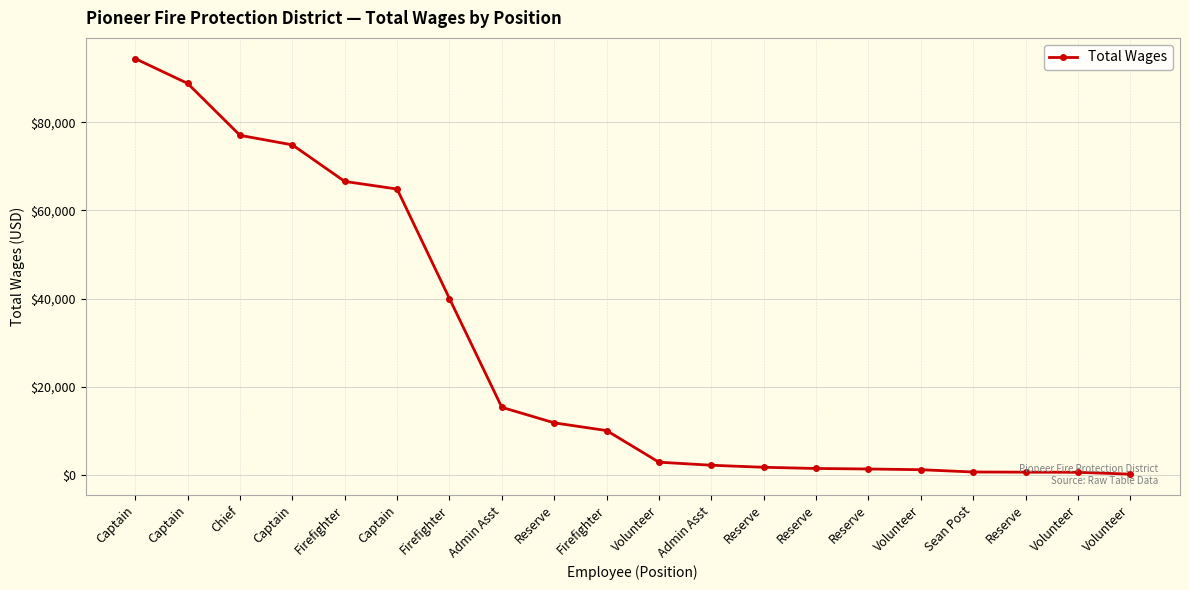

How many data points are less than 10076?

10